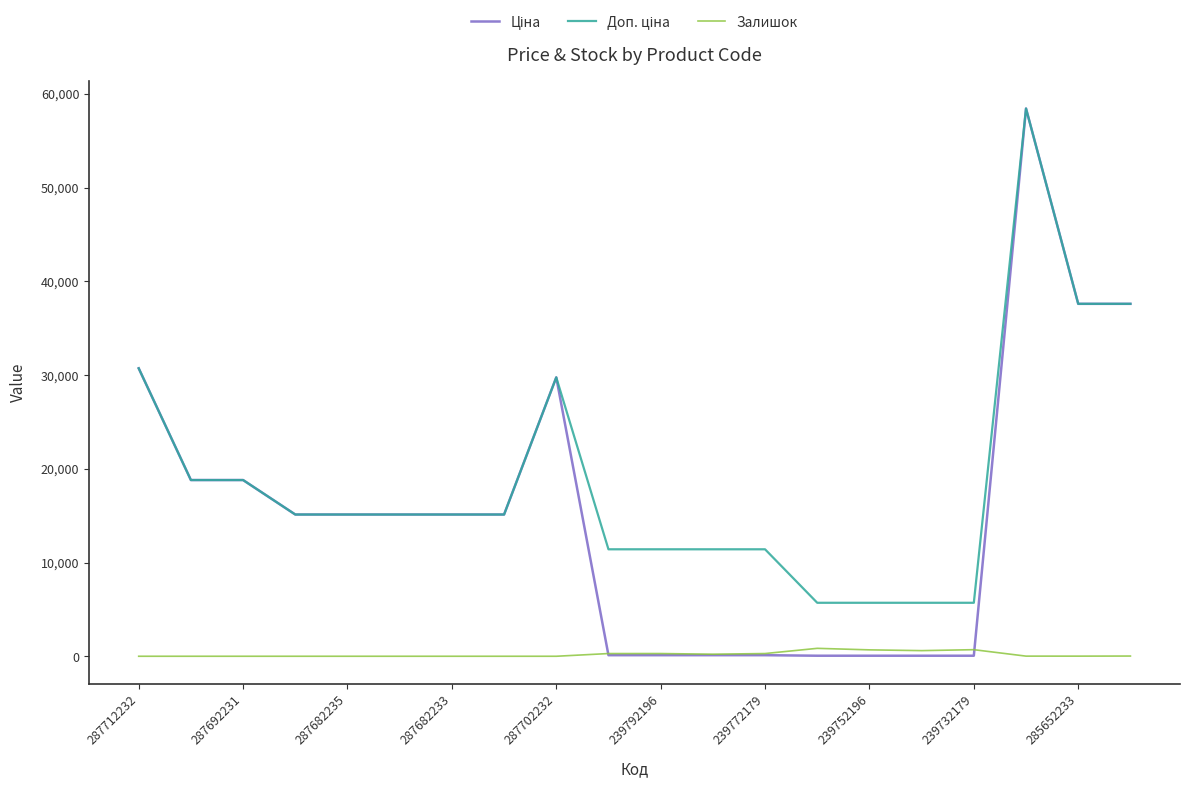

How many lines are shown in the chart?

3